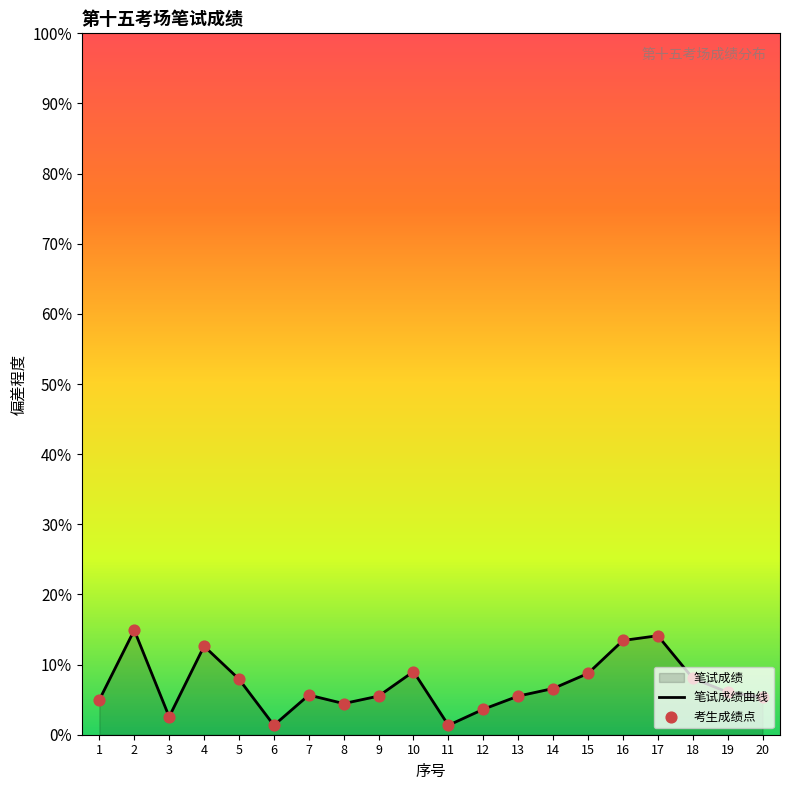

At which category is the sum across all series the highest?

2